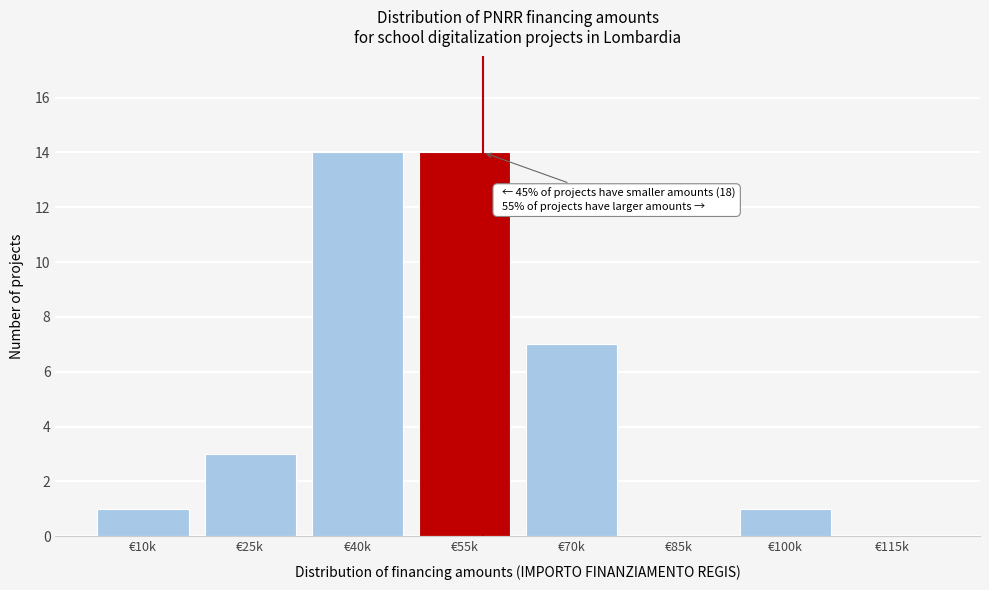

Reading left to right, what are all the values shown in this chart?

€10k=1	€25k=3	€40k=14	€55k=14	€70k=7	€85k=0	€100k=1	€115k=0